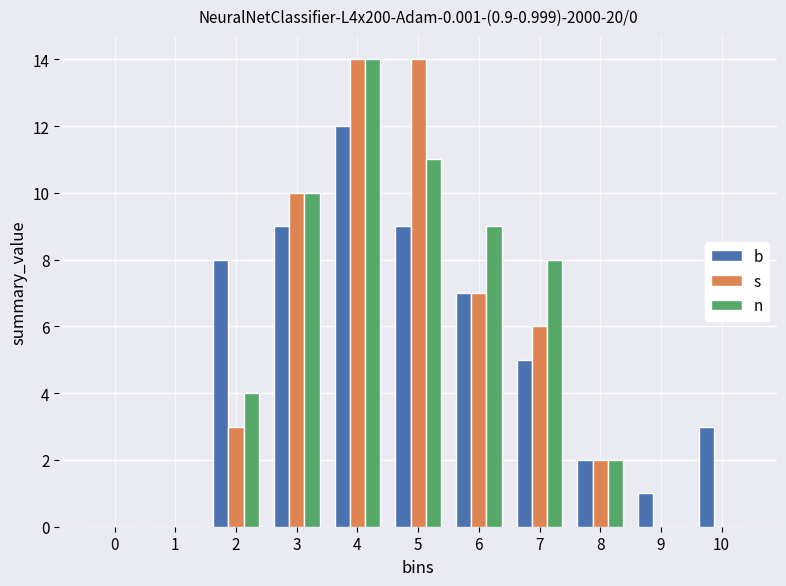

The s series shows 0 at 0. True or false?

True